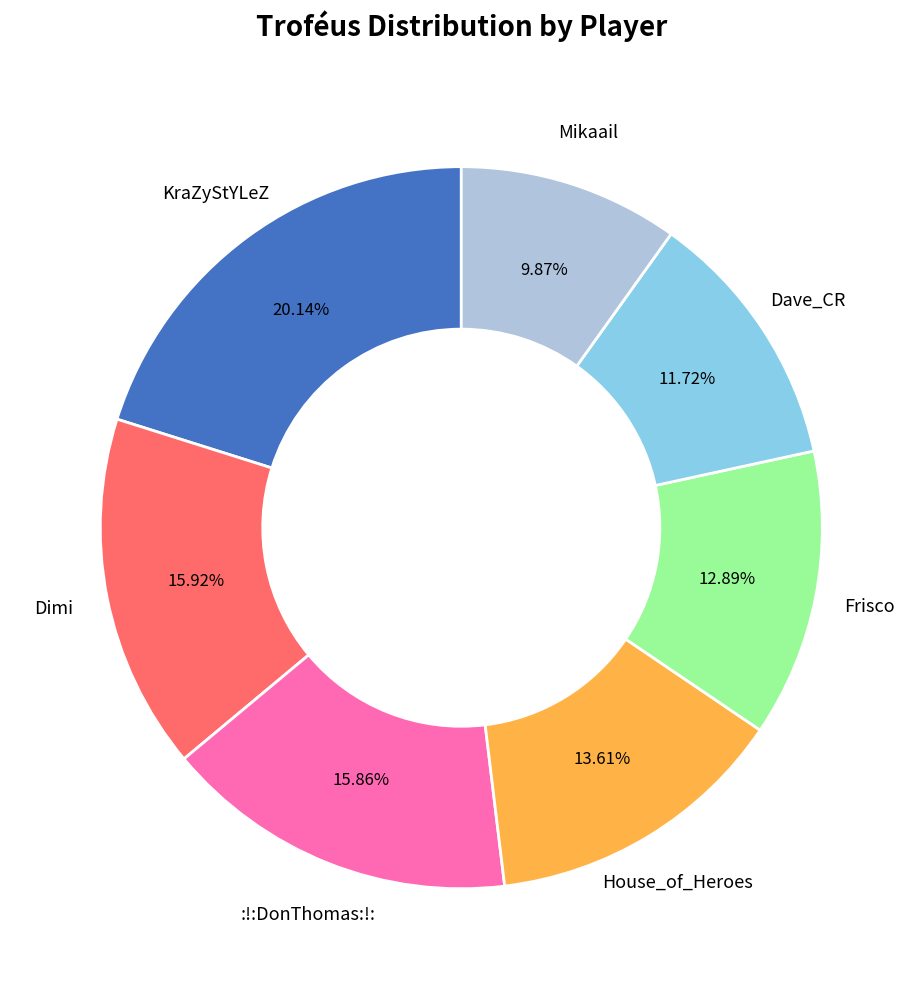

What is the total percentage of :!:DonThomas:!: and Dave_CR?

27.6%